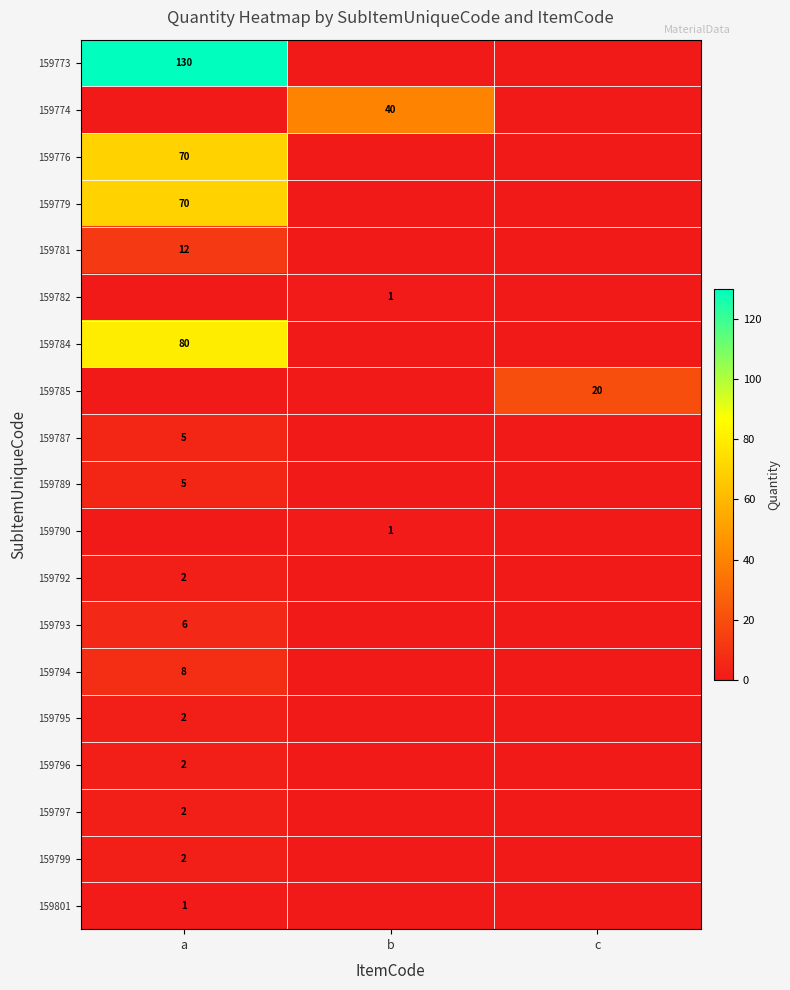

Which category has the lowest value across all series?

b